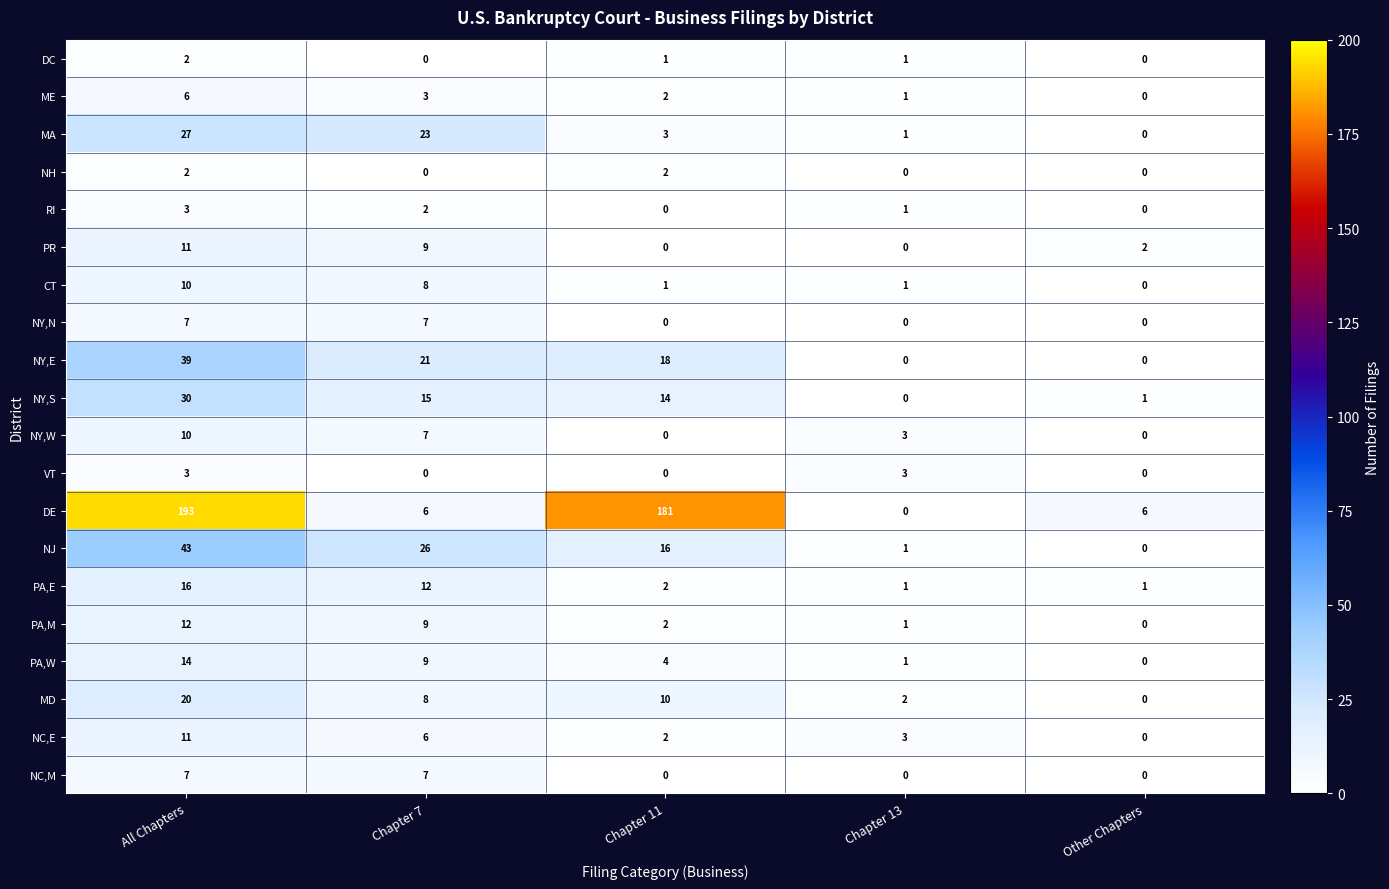

What is the sum of the VT values at All Chapters and Chapter 13?

6